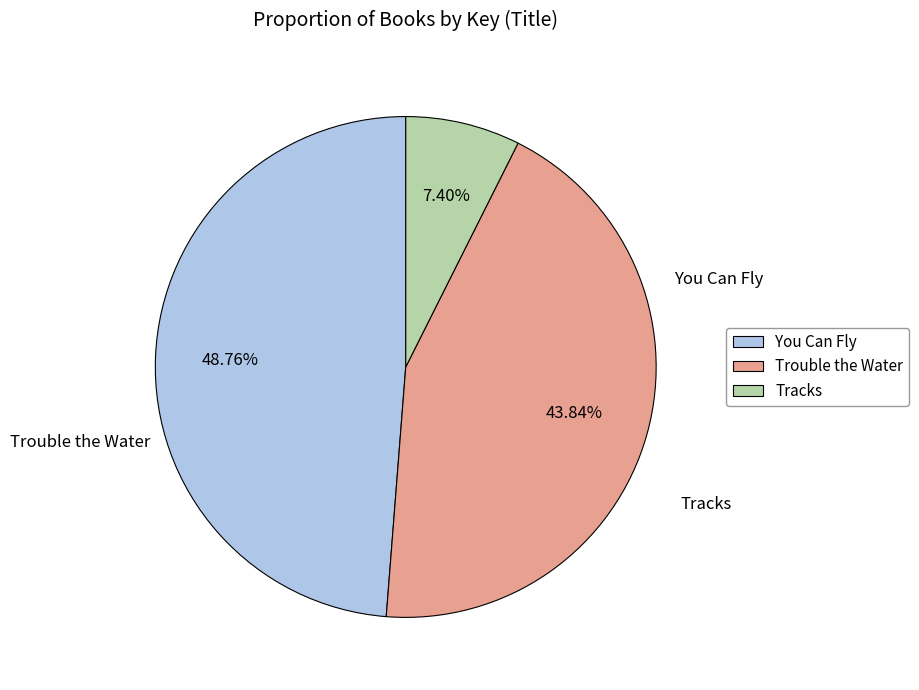

Which slice is the largest?

You Can Fly